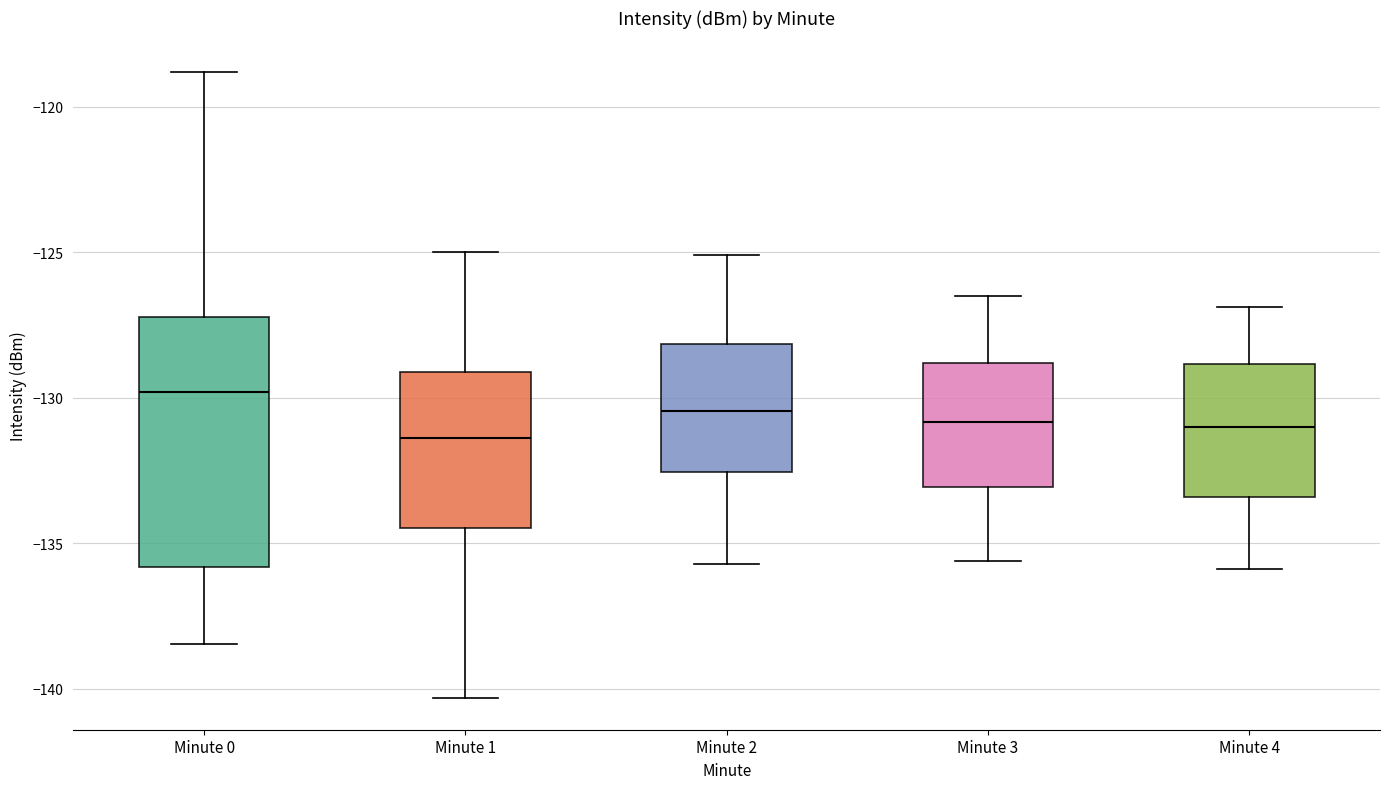

Reading left to right, transcribe this box plot: for each box, give where its median line is, the range the box spans, and where its two whiskers end, as read against the y-axis. The values are not printed on the chart, so give them approximately, as read against the axis.

Minute 0: median -130.0, box -136.0 to -127.0, whiskers -138.5 to -119.0
Minute 1: median -131.5, box -134.5 to -129.0, whiskers -140.5 to -125.0
Minute 2: median -130.5, box -132.5 to -128.0, whiskers -135.5 to -125.0
Minute 3: median -131.0, box -133.0 to -129.0, whiskers -135.5 to -126.5
Minute 4: median -131.0, box -133.5 to -129.0, whiskers -136.0 to -127.0